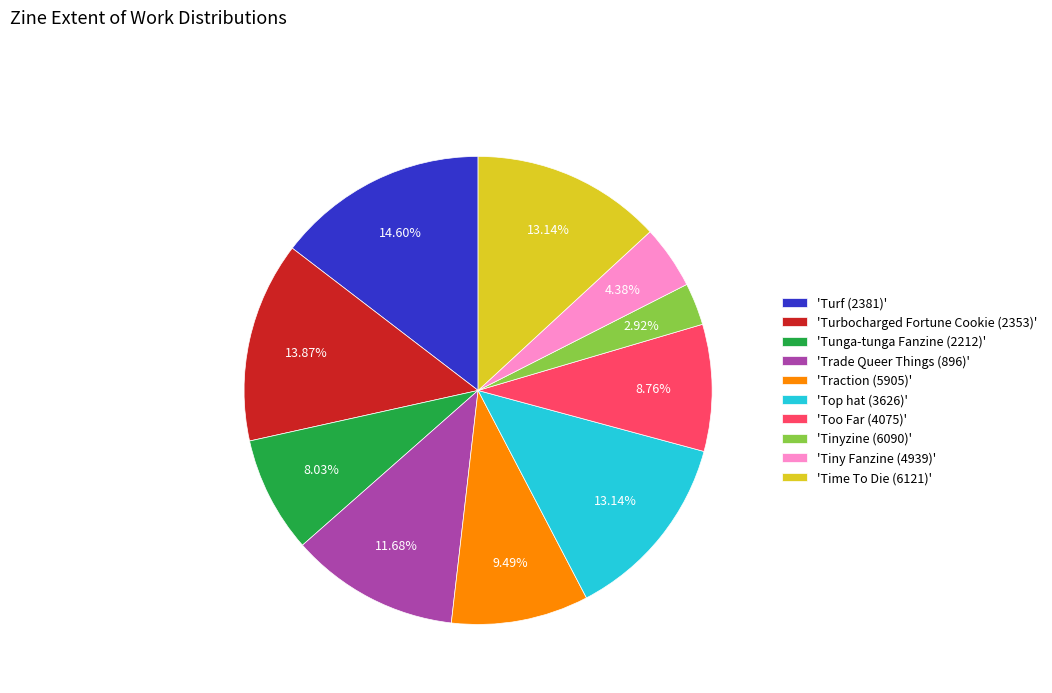

Is the sum of 'Turf (2381)' and 'Time To Die (6121)' greater than half?

No